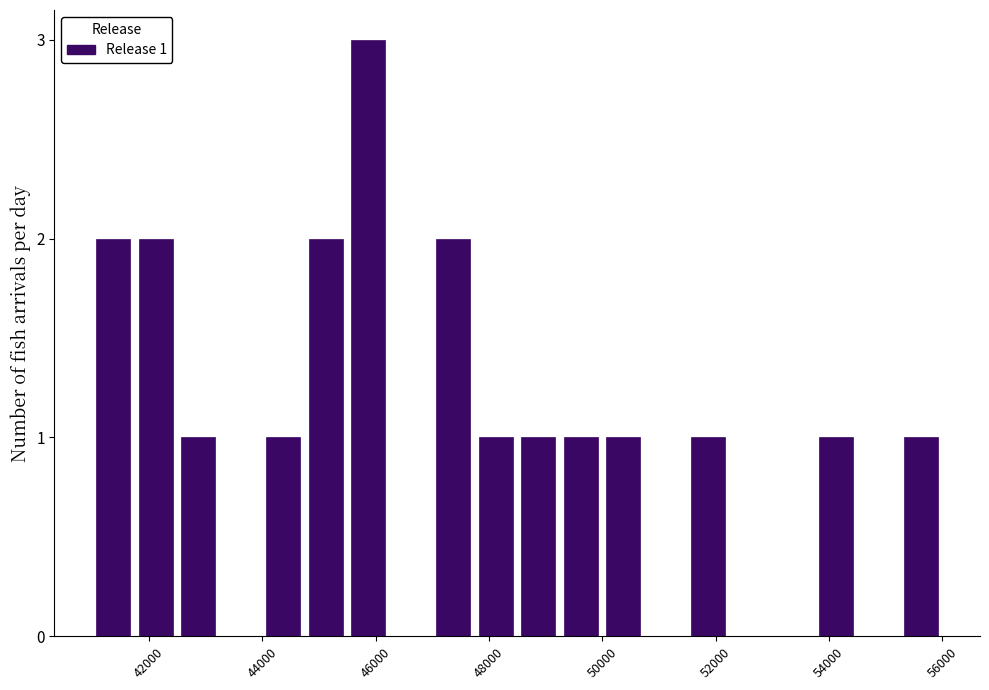

Read against the x-axis, roughly where is the centre of the tallest bar?

45800